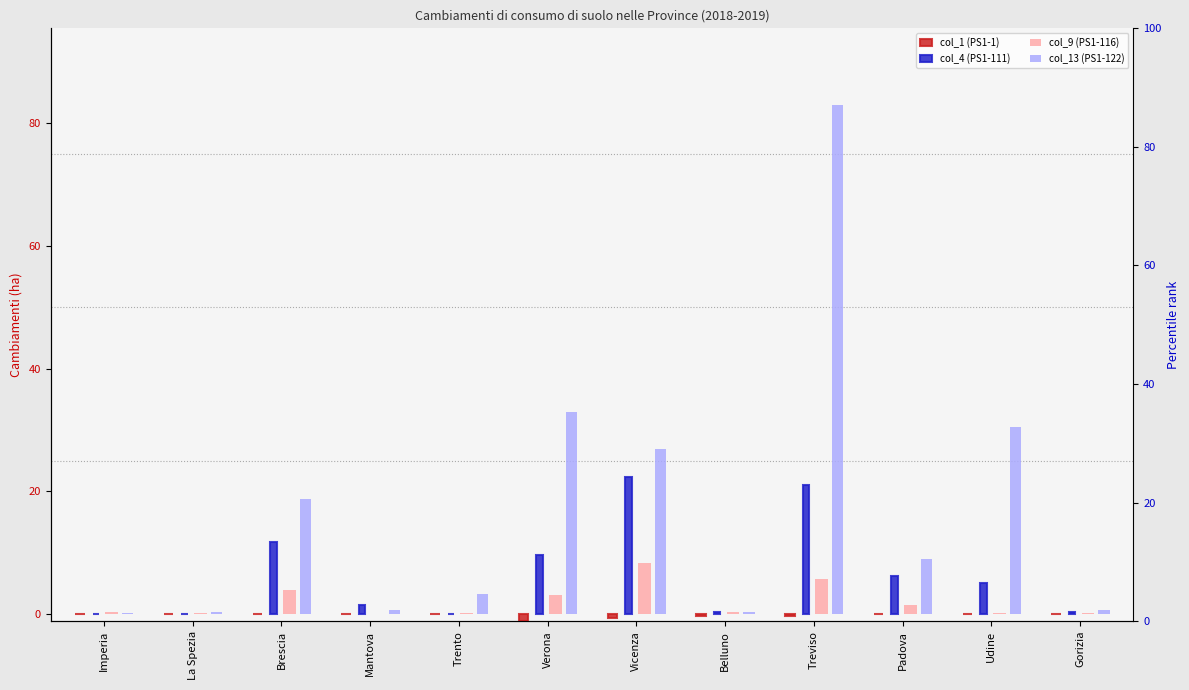

At which category is the sum across all series the highest?

Treviso